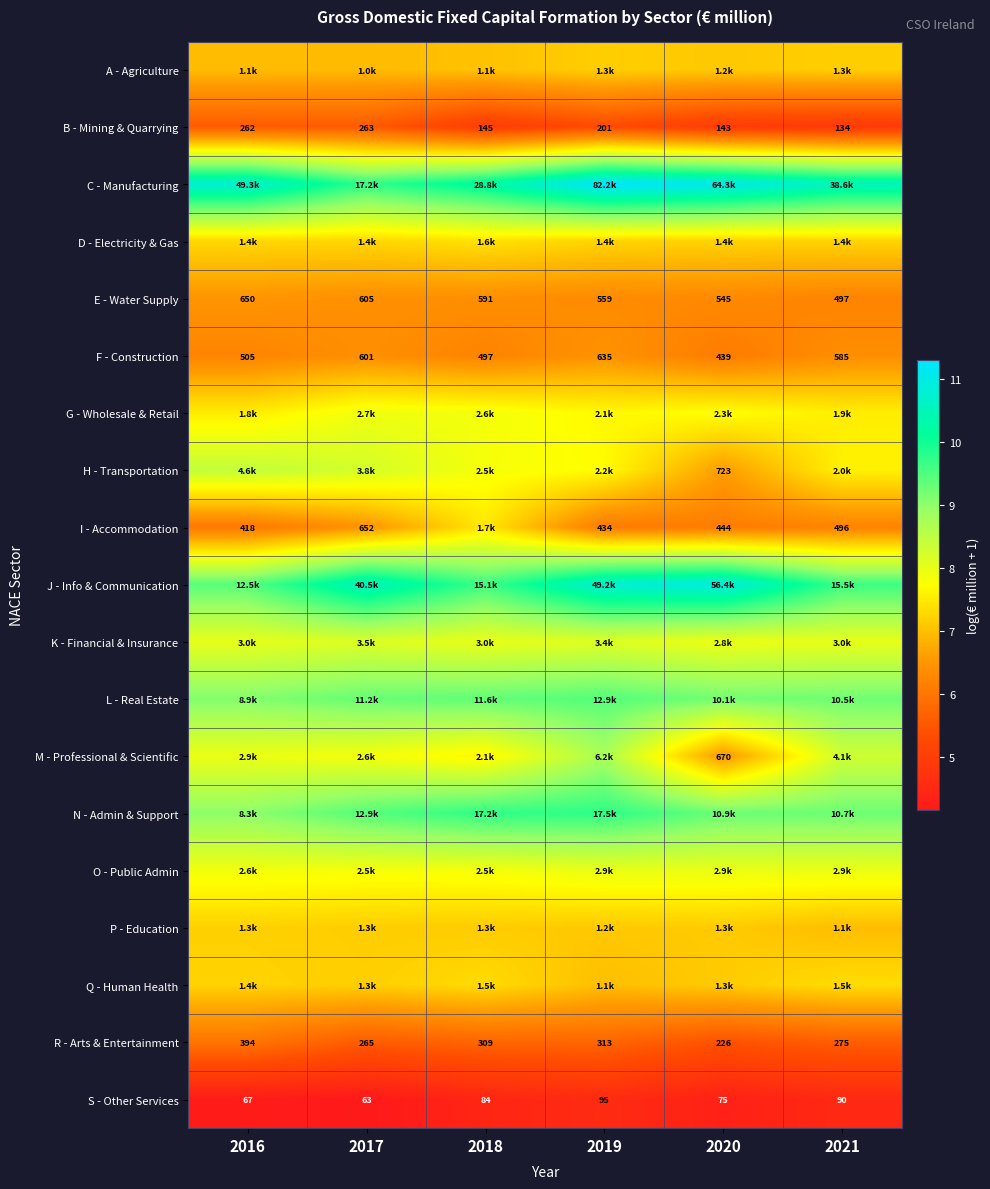

Which has a higher value, 2021 or 2020?

2021